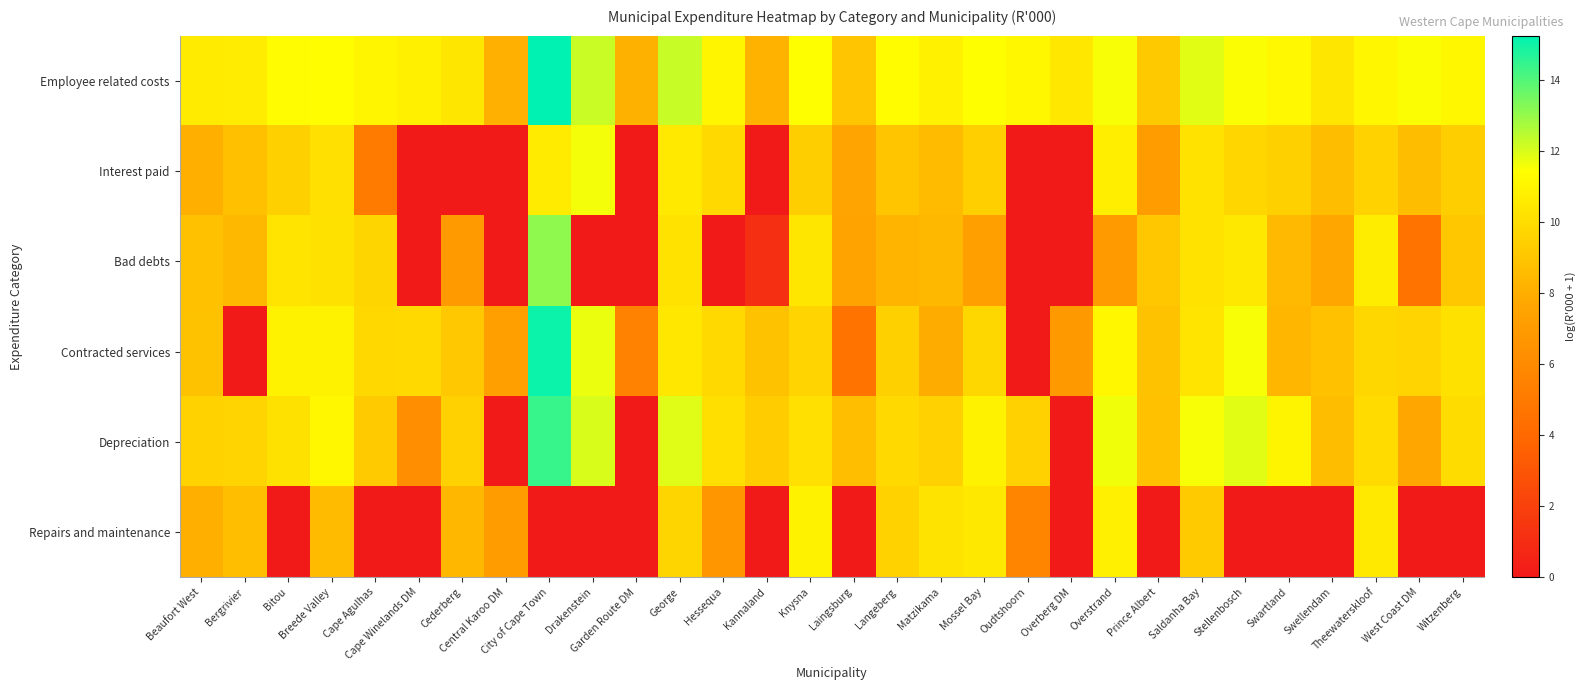

Rank the series by their maximum value, from highest to lowest.

Employee related costs, Contracted services, Depreciation, Bad debts, Interest paid, Repairs and maintenance